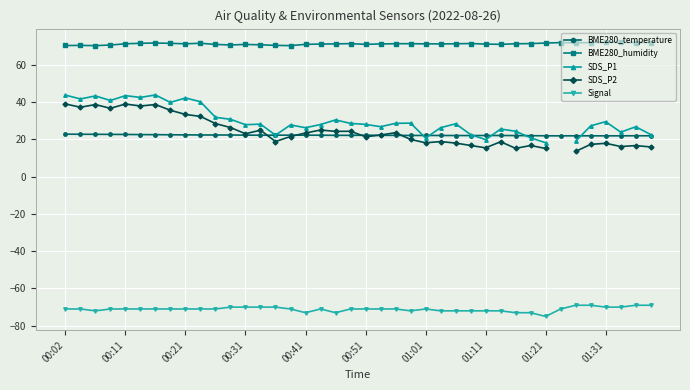

True or false: BME280_temperature has more than 2 points higher than both neighbors.

True